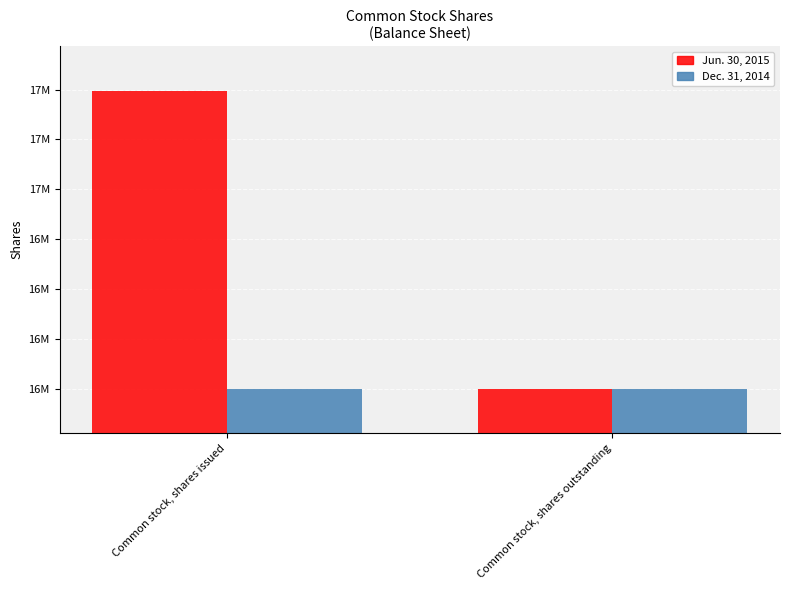

What is the total value across all series at Common stock, shares issued?

33596980